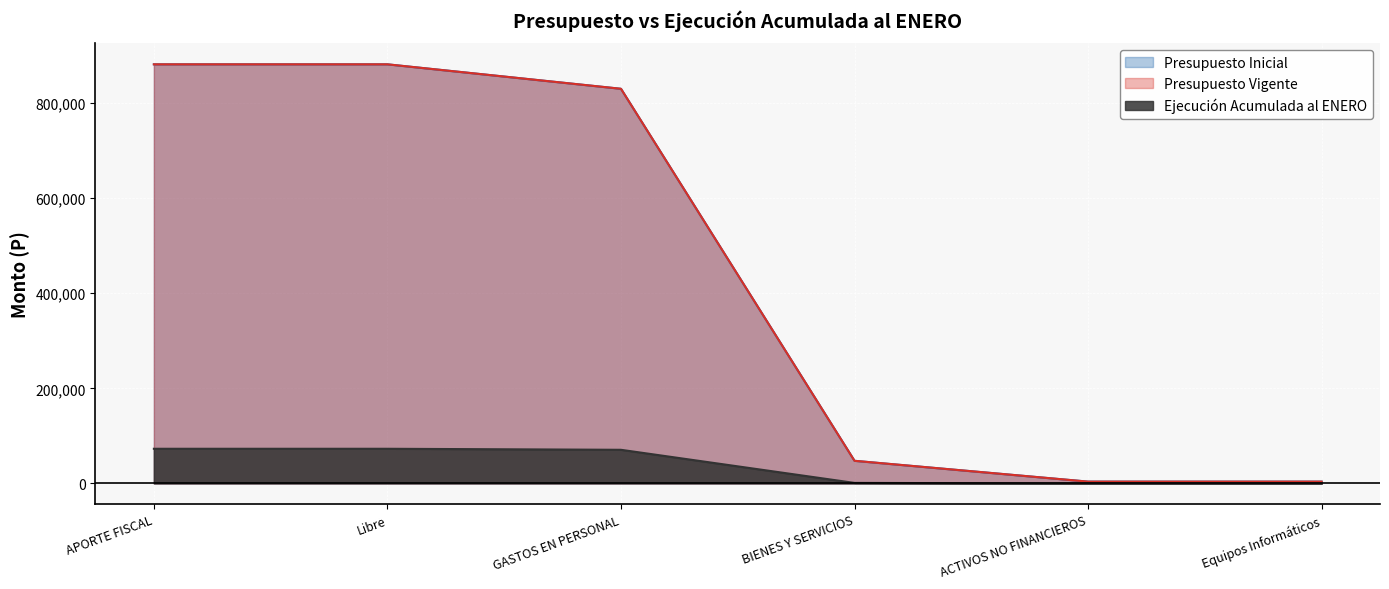

List the series in order of their peak value, highest first.

Presupuesto Inicial, Presupuesto Vigente, Ejecución Acumulada al ENERO